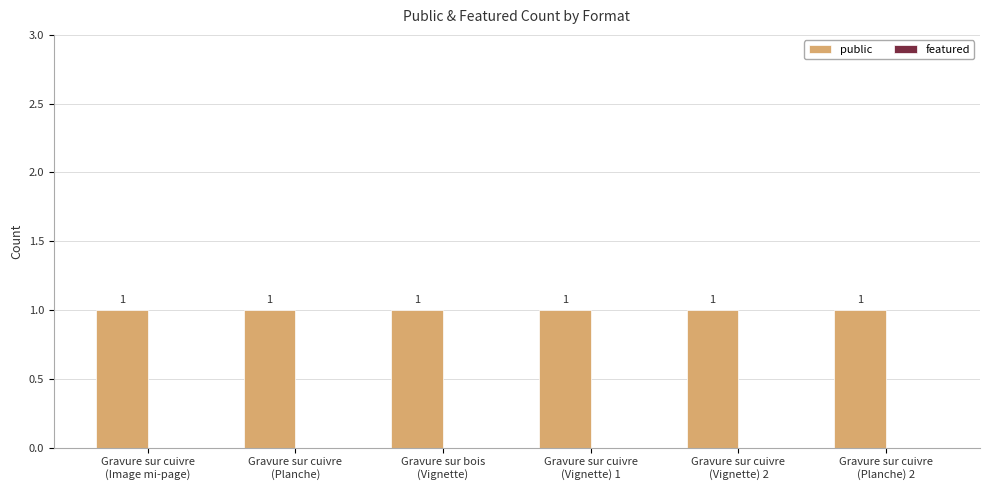

Count the number of data series in this chart.

2